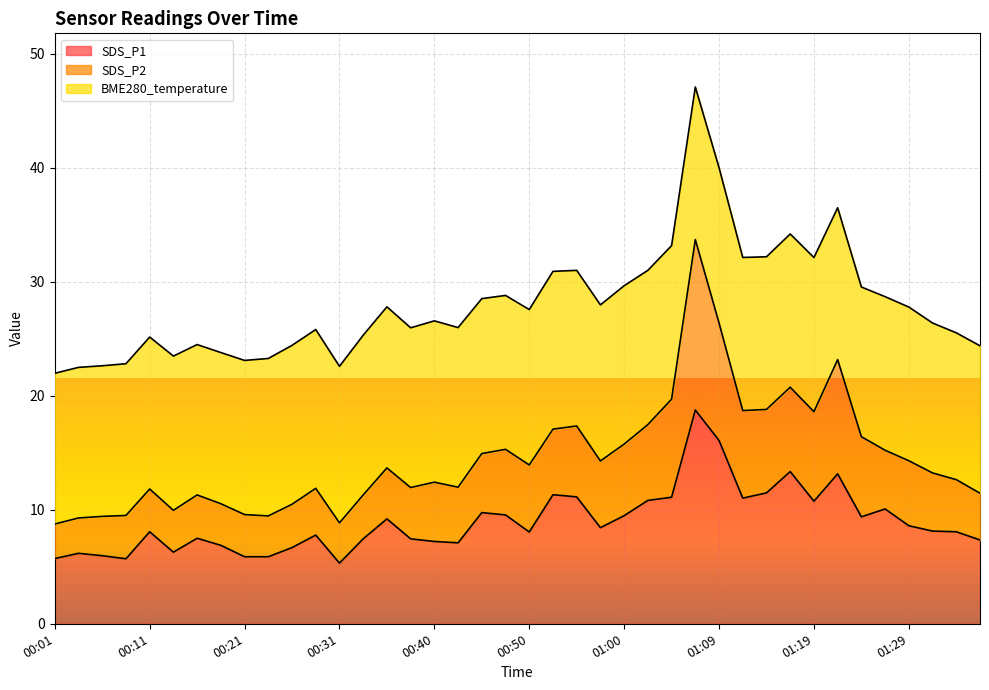

What is the maximum value for SDS_P1?

18.8